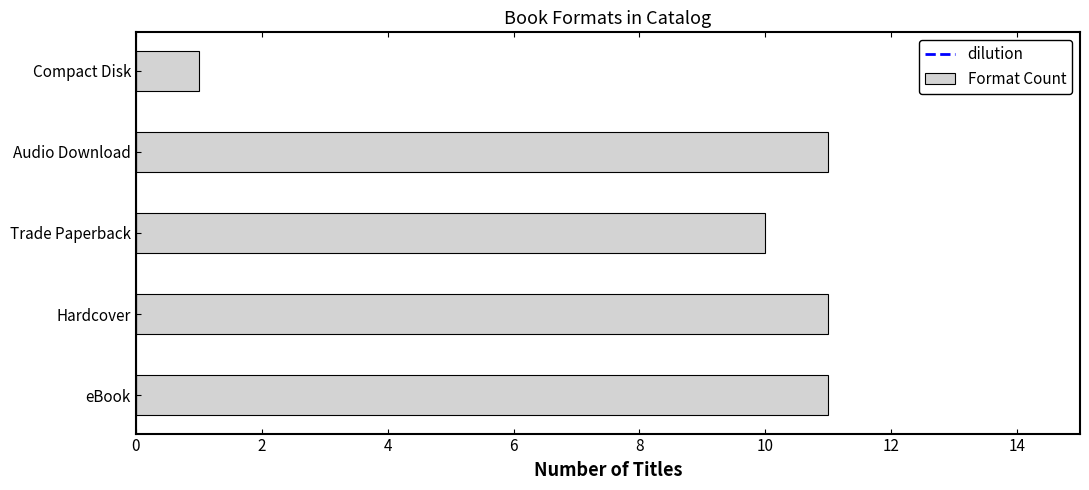

The chart shows a value of 15 at Trade Paperback. True or false?

False